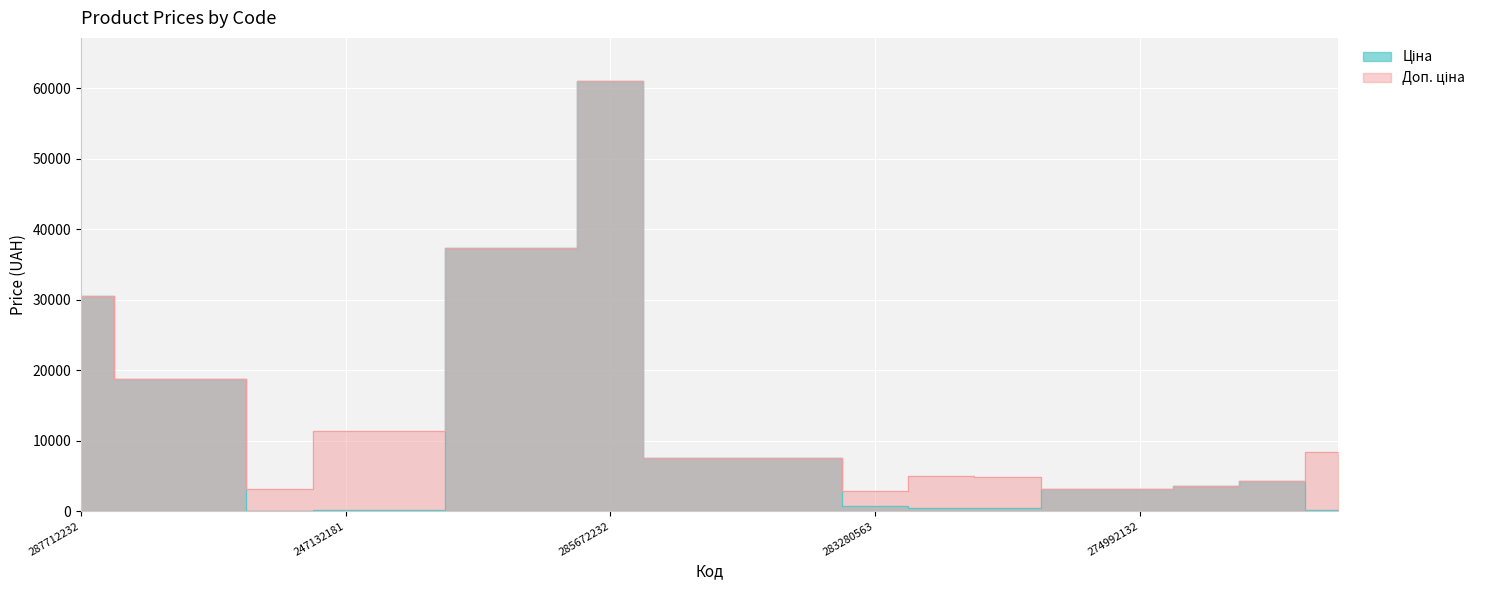

Which series has the largest total across all categories?

Доп. ціна